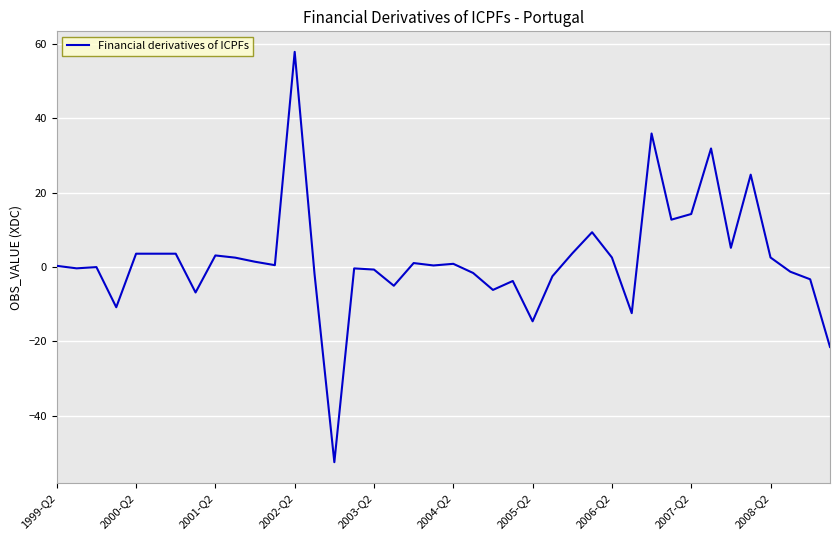

What is the difference between the maximum and minimum values?

110.3